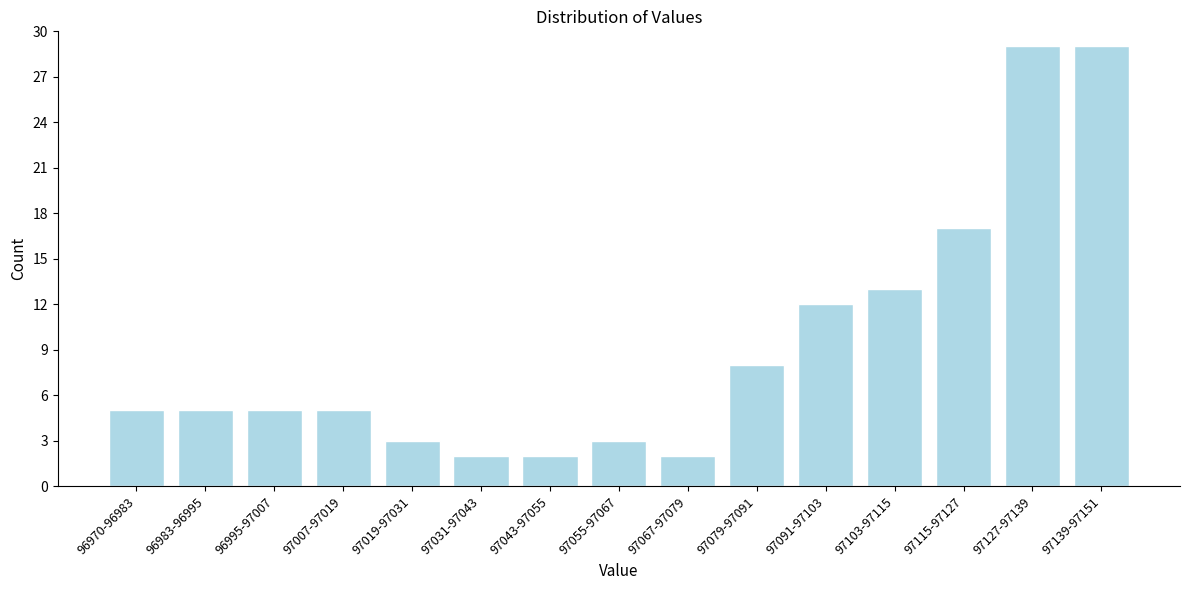

Reading left to right, transcribe all the data shown in this chart.

5	5	5	5	3	2	2	3	2	8	12	13	17	29	29